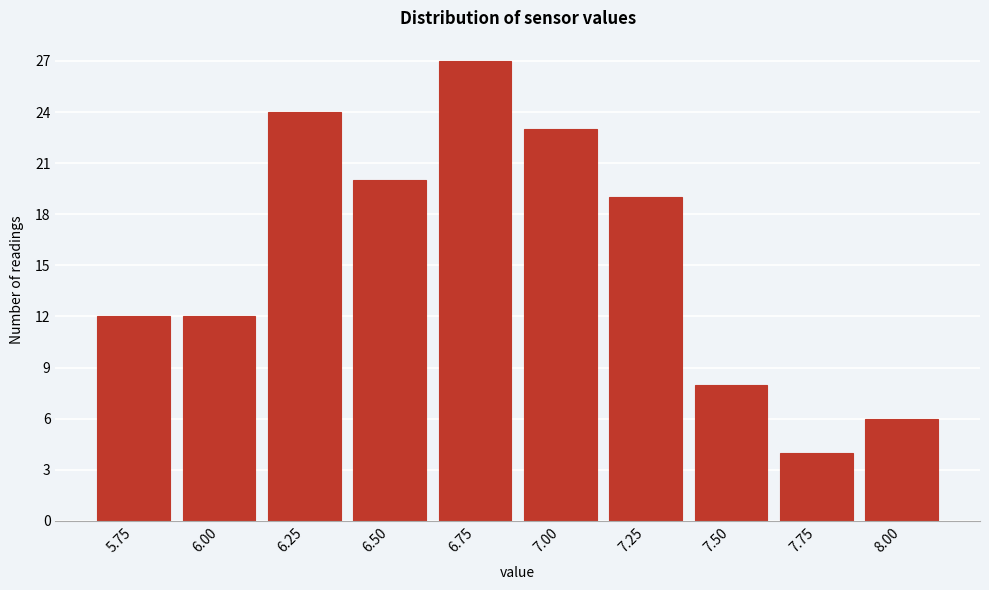

Reading left to right, extract all data points from this chart.

5.75=12	6.00=12	6.25=24	6.50=20	6.75=27	7.00=23	7.25=19	7.50=8	7.75=4	8.00=6